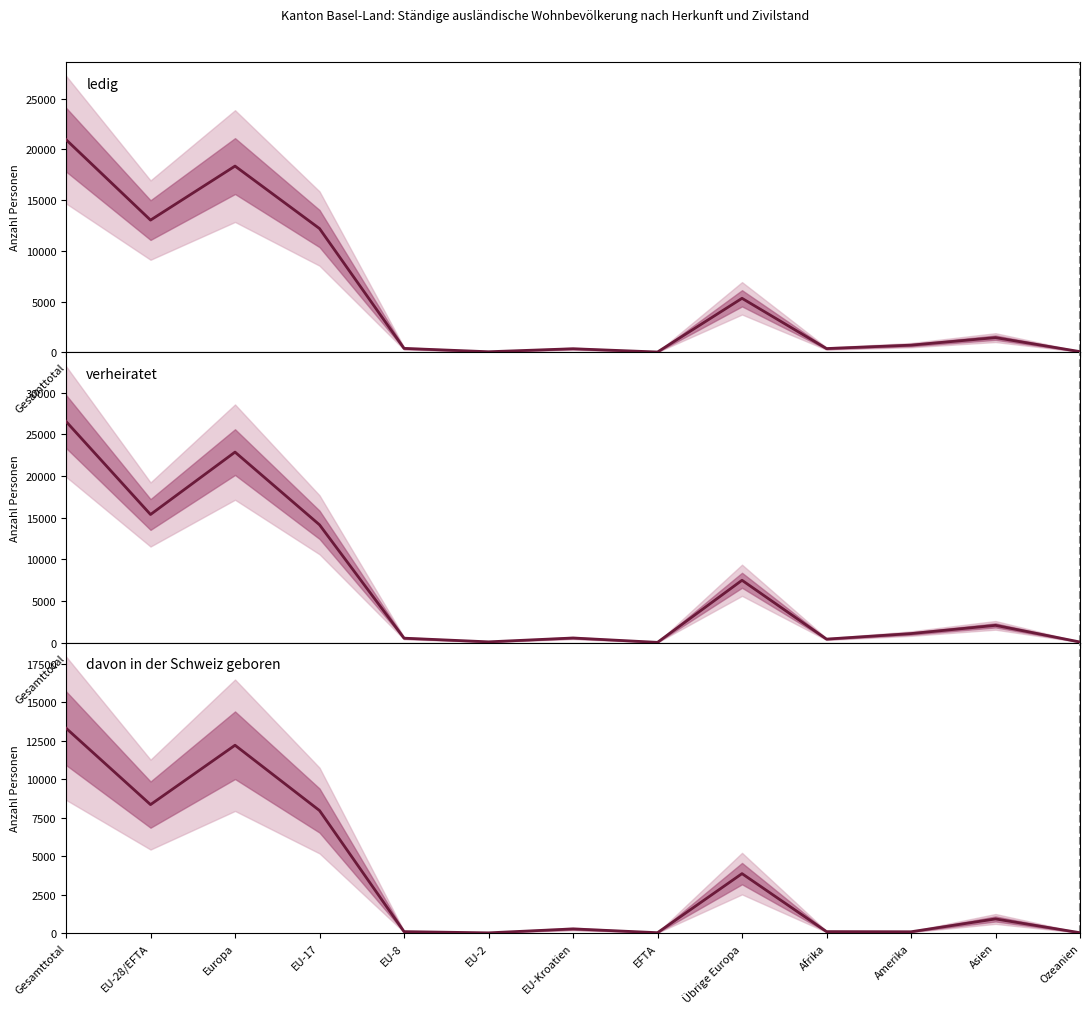

What position from the right is Amerika?

3